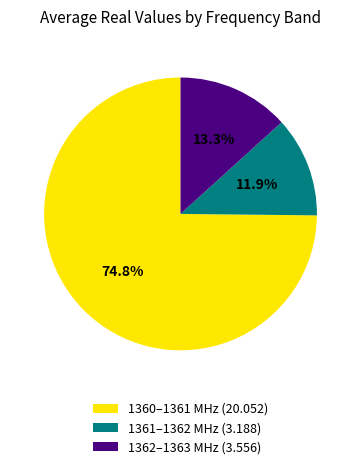

Combined, what portion of the pie is 1362–1363 MHz (3.556) and 1360–1361 MHz (20.052)?

88.1%